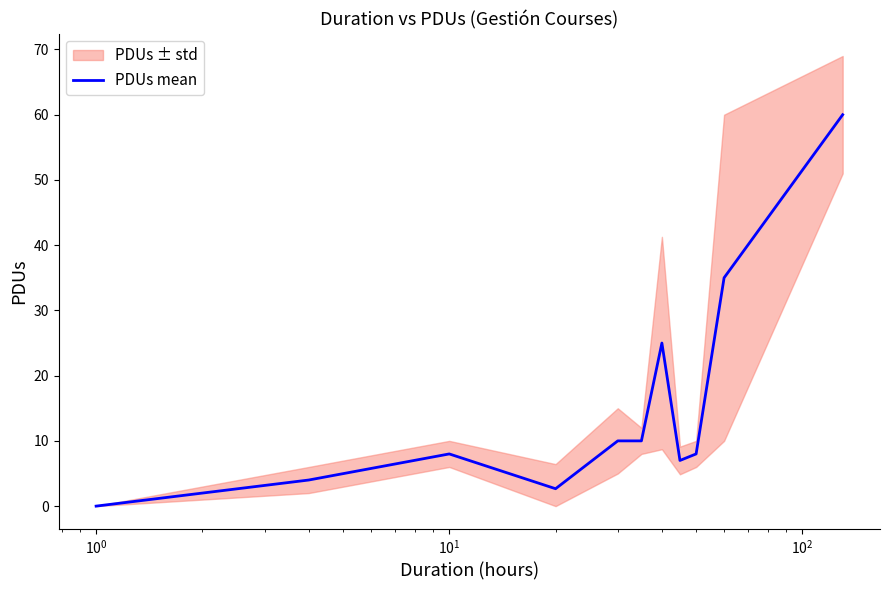

What is the difference between the maximum and second lowest values?

57.3